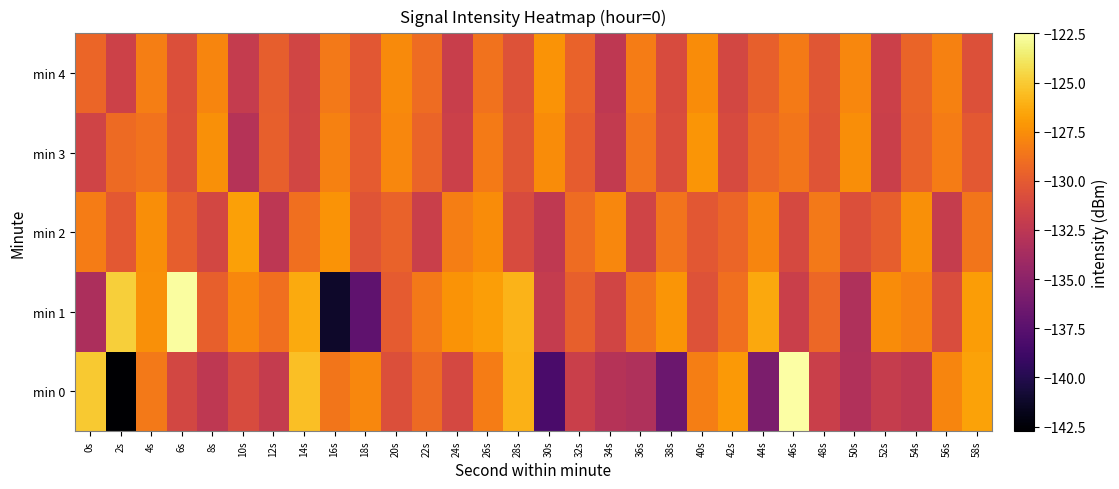

Count the number of categories in the chart.

30